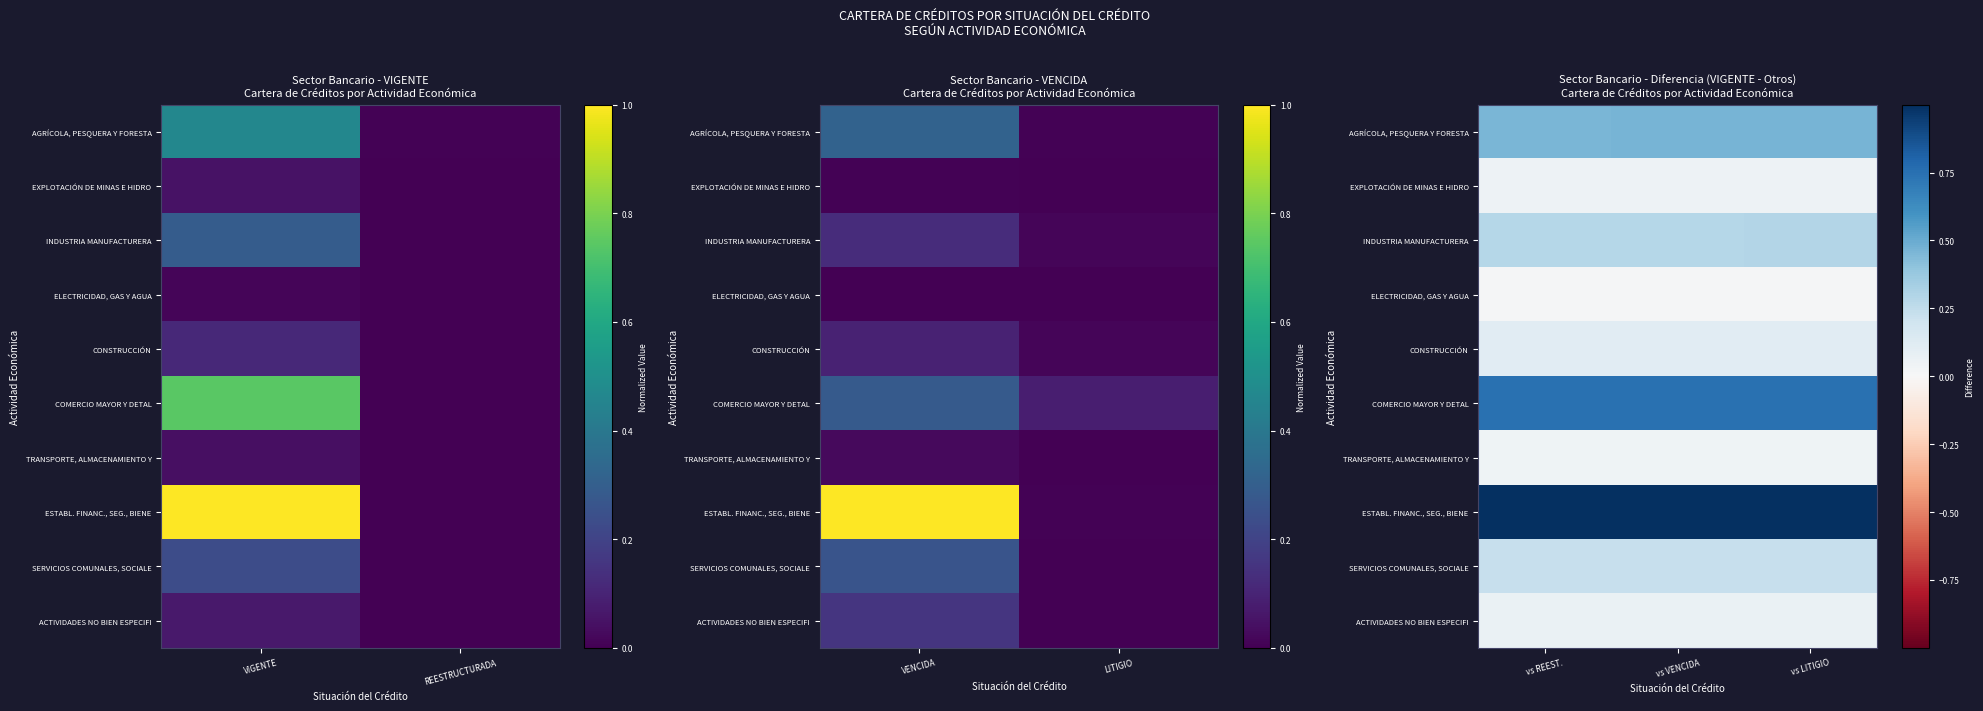

Count the number of data series in this chart.

10